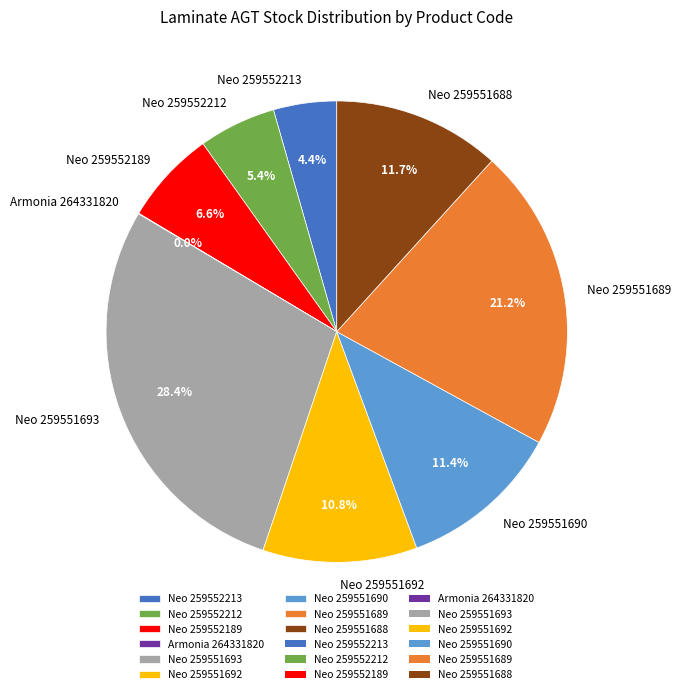

Which has a higher value, Neo 259551693 or Neo 259551690?

Neo 259551693